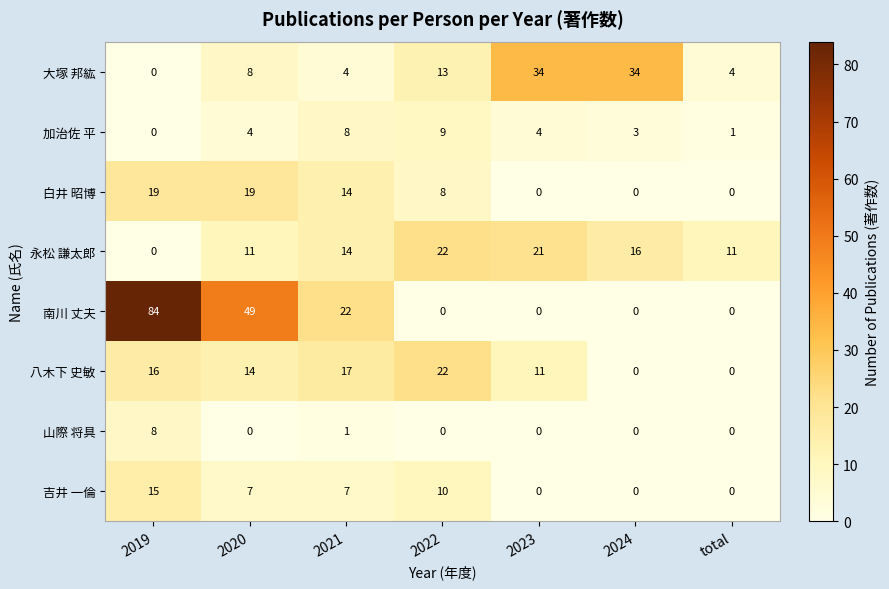

What is the maximum value for 永松 謙太郎?

22